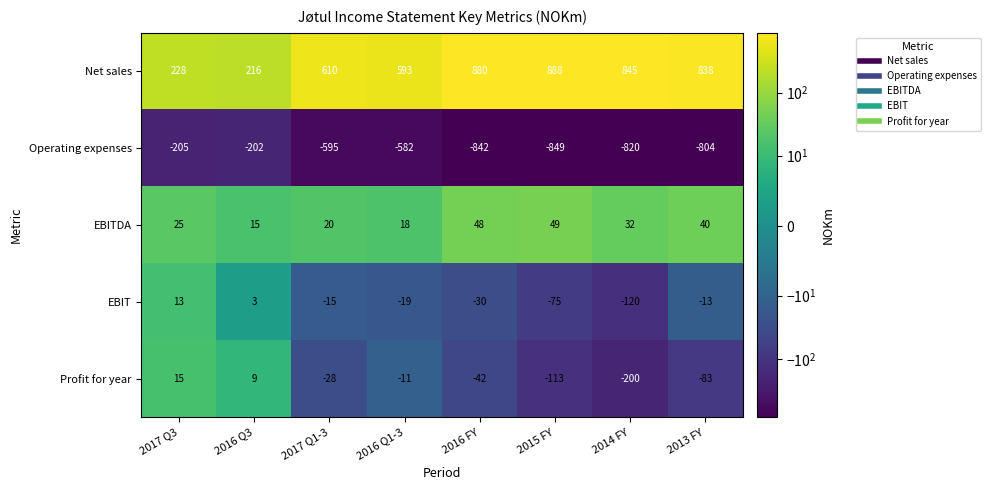

What is the difference between the highest and lowest values at 2017 Q1-3?

1205